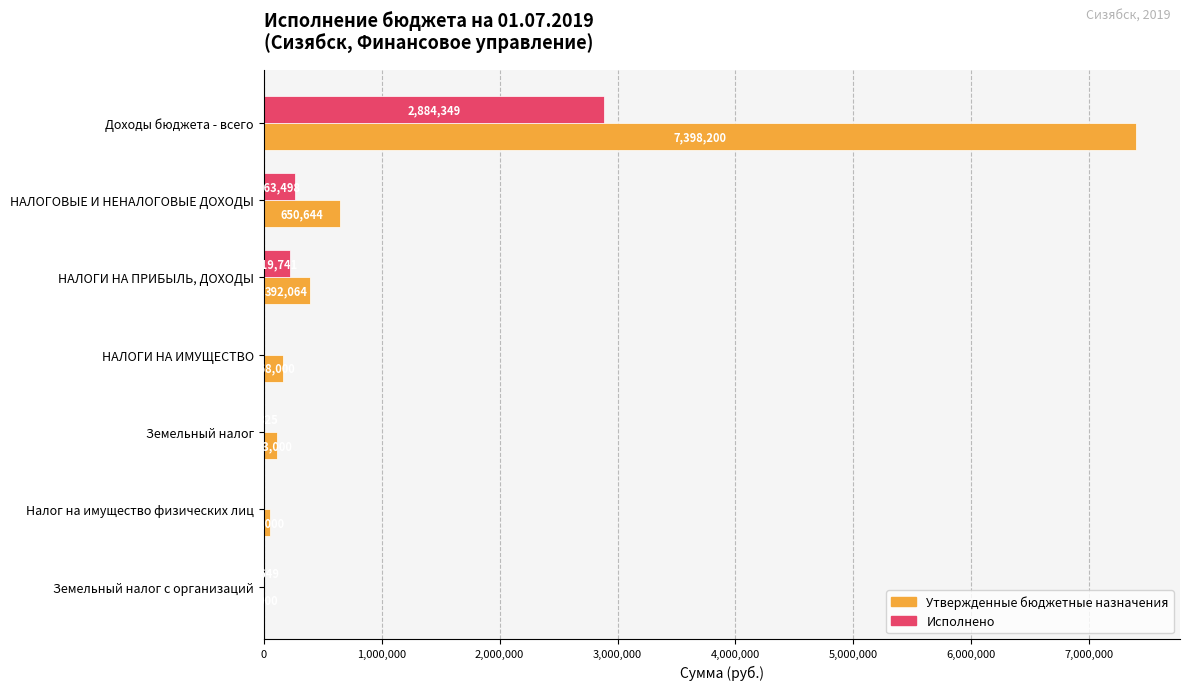

Which series has the largest total across all categories?

Утвержденные бюджетные назначения